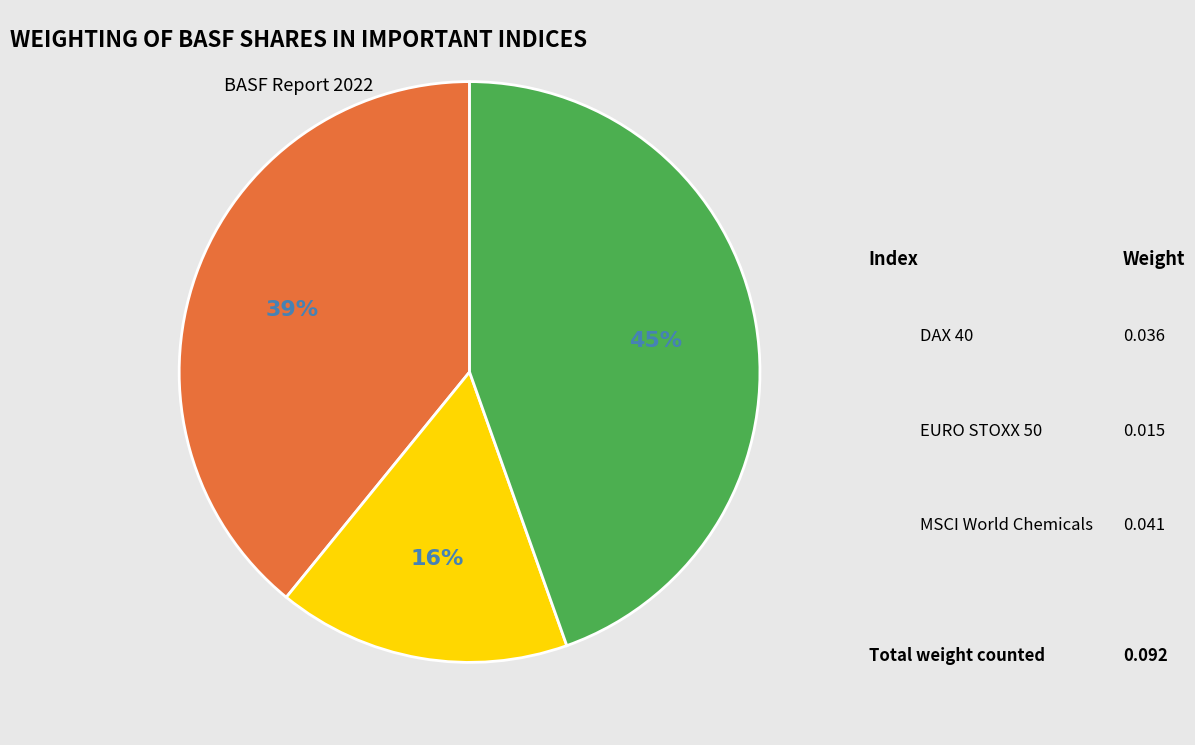

Is it true that DAX 40 is 39% of the pie?

True